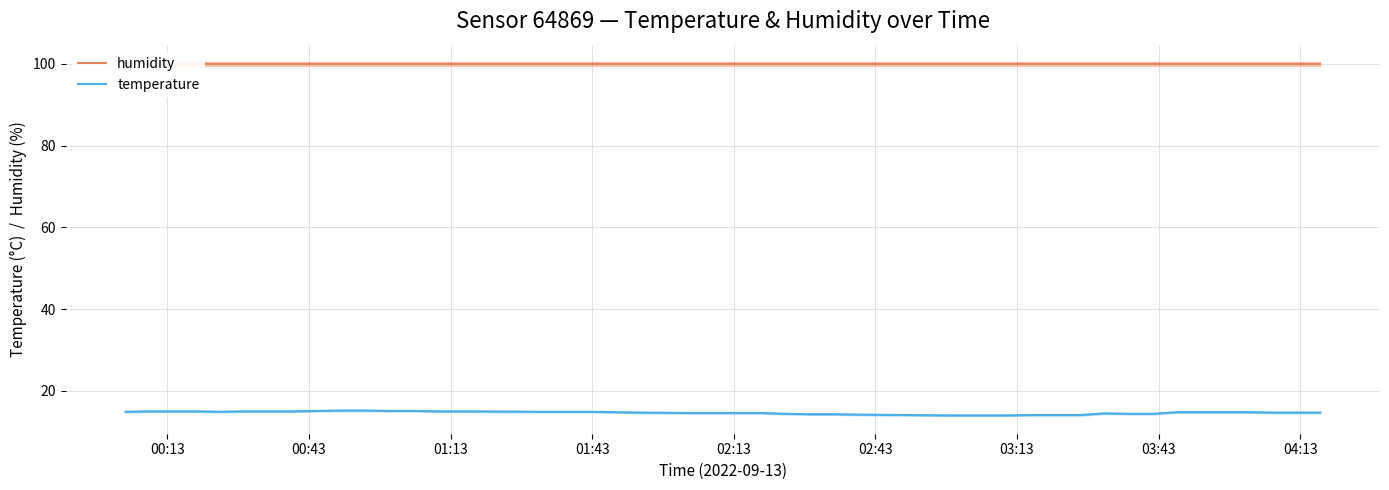

How many lines are shown in the chart?

2